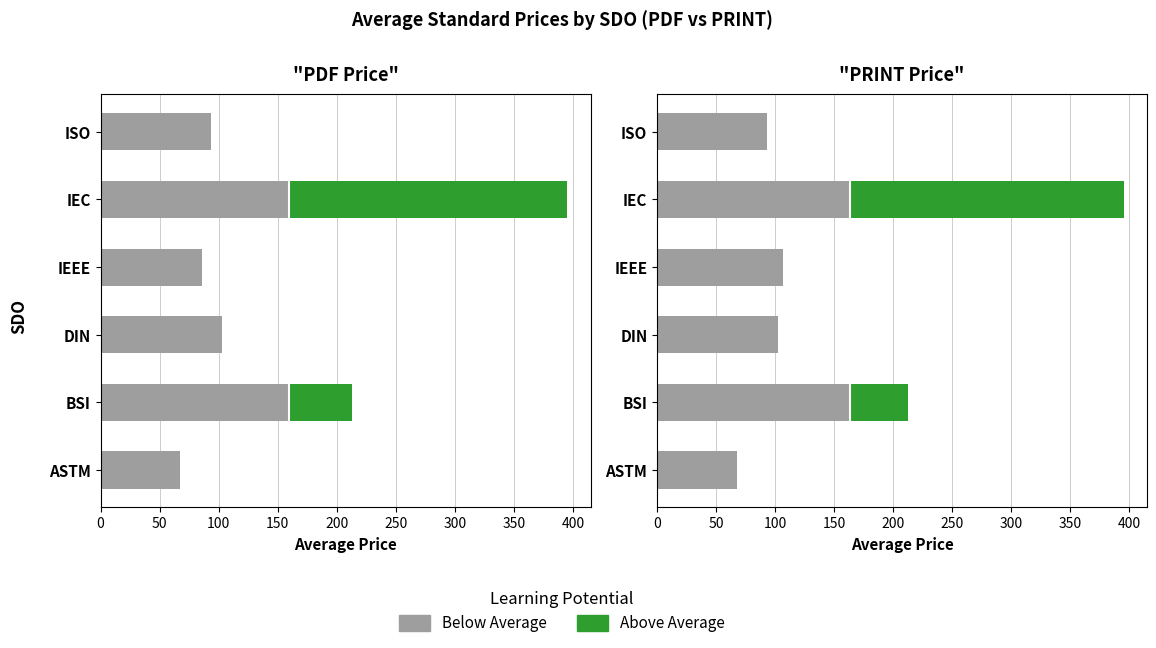

What is the value of the Below Average bar at the 5th from the left?

163.1